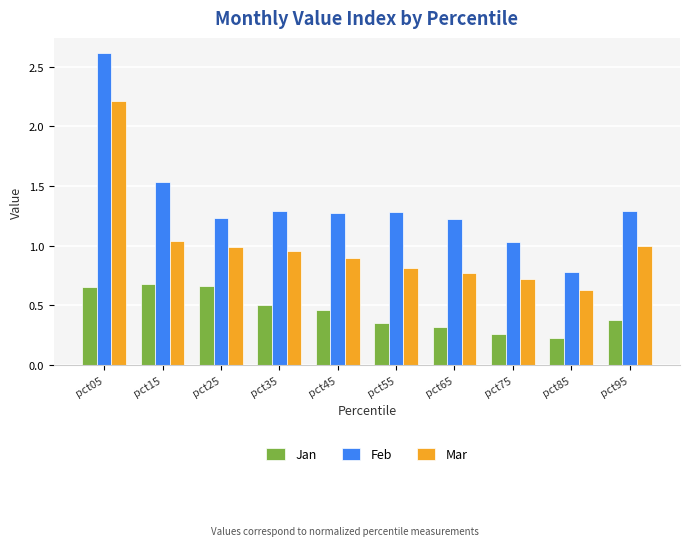

What is the average value of the Feb series?

1.4